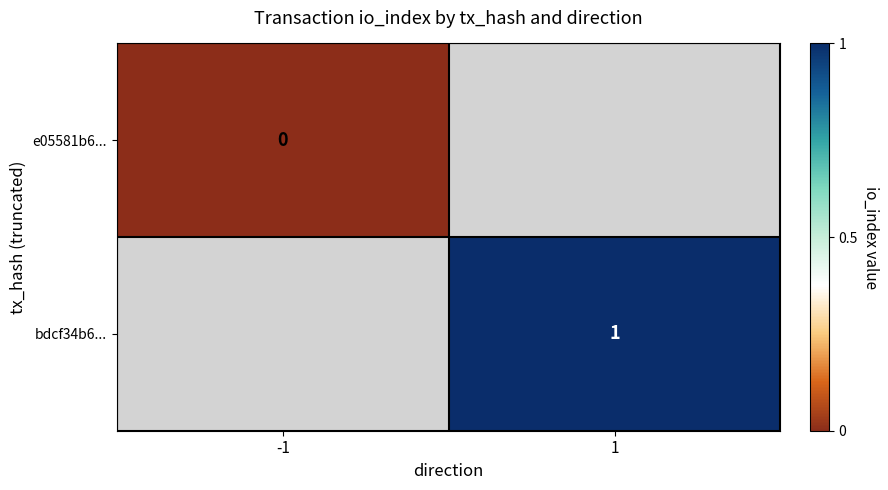

Is the value of e05581b6... at -1 greater than the value of bdcf34b6... at 1?

No